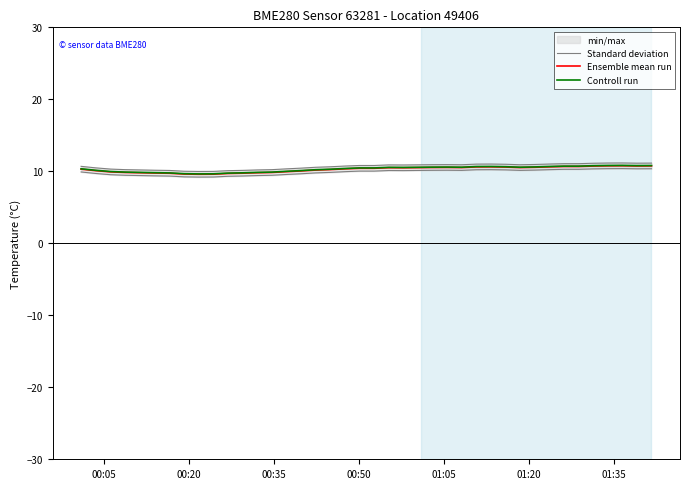

How many lines are shown in the chart?

3